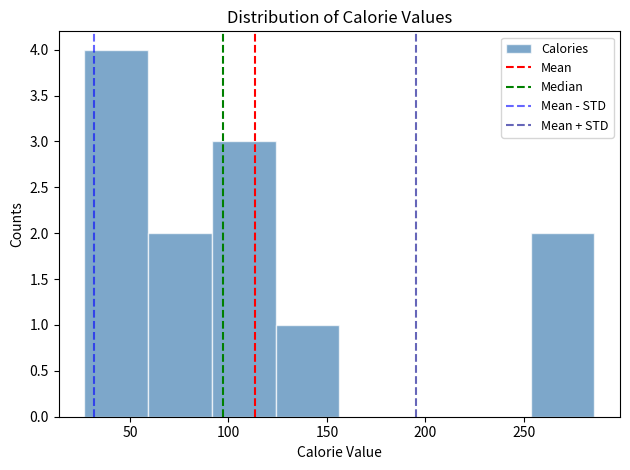

Reading left to right, list every bar in this chart as the range it spans on the x-axis followed by its height. Neither the bar edges nor the heights are printed on the chart, so give them approximately, as read against the axes.

25 to 60: 4
60 to 90: 2
90 to 125: 3
125 to 155: 1
155 to 190: 0
190 to 220: 0
220 to 255: 0
255 to 285: 2